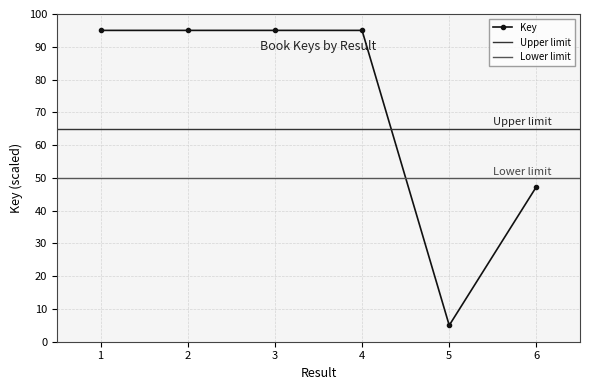

Reading left to right, list all the values displayed in this chart.

1=95.0	2=95.0	3=95.0	4=95.0	5=5.0	6=47.3